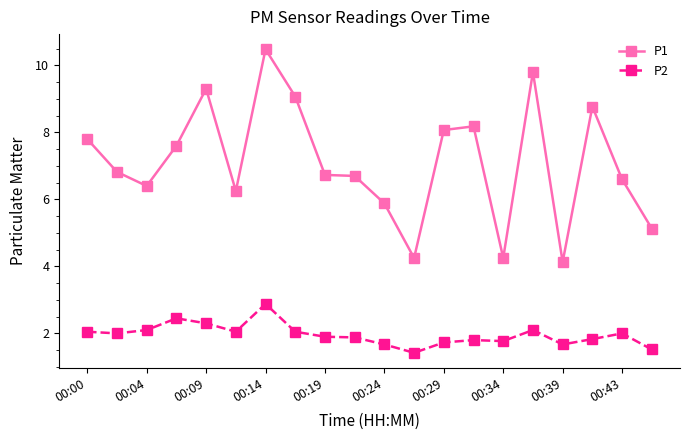

What is the smallest value displayed?

1.4